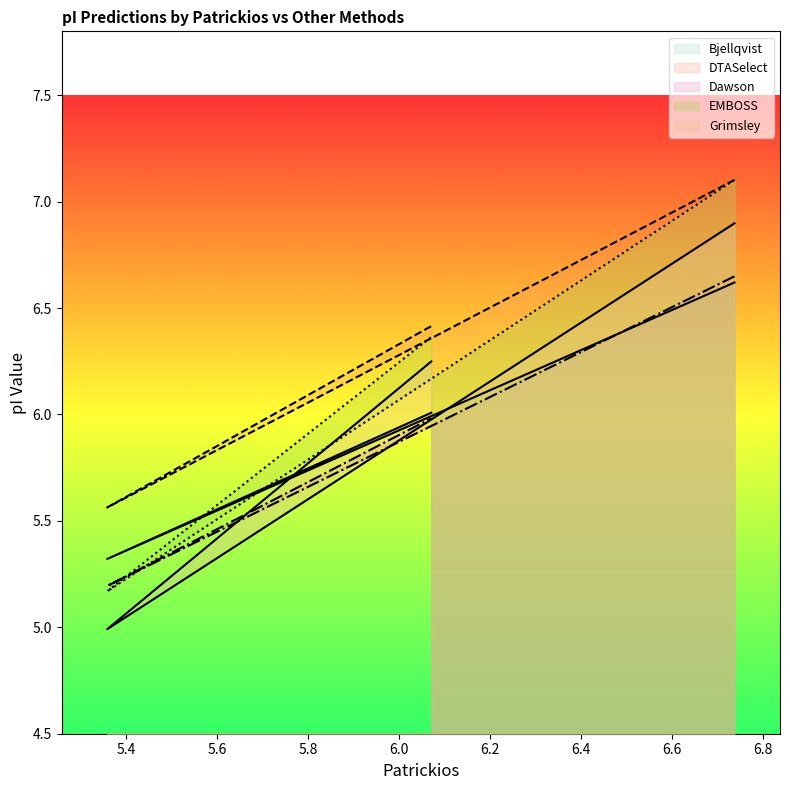

What is the difference between the maximum and second lowest values in the EMBOSS series?

0.7